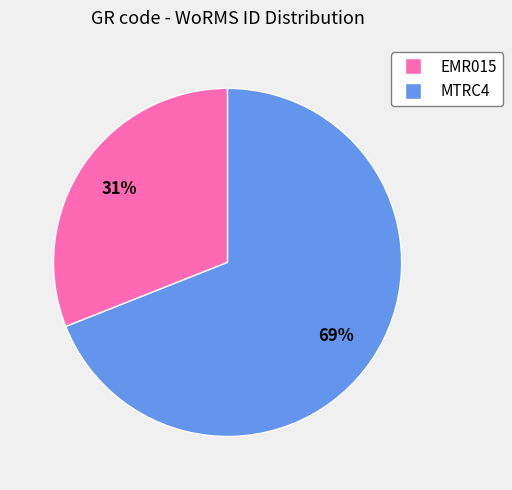

Count the number of slices in the pie.

2